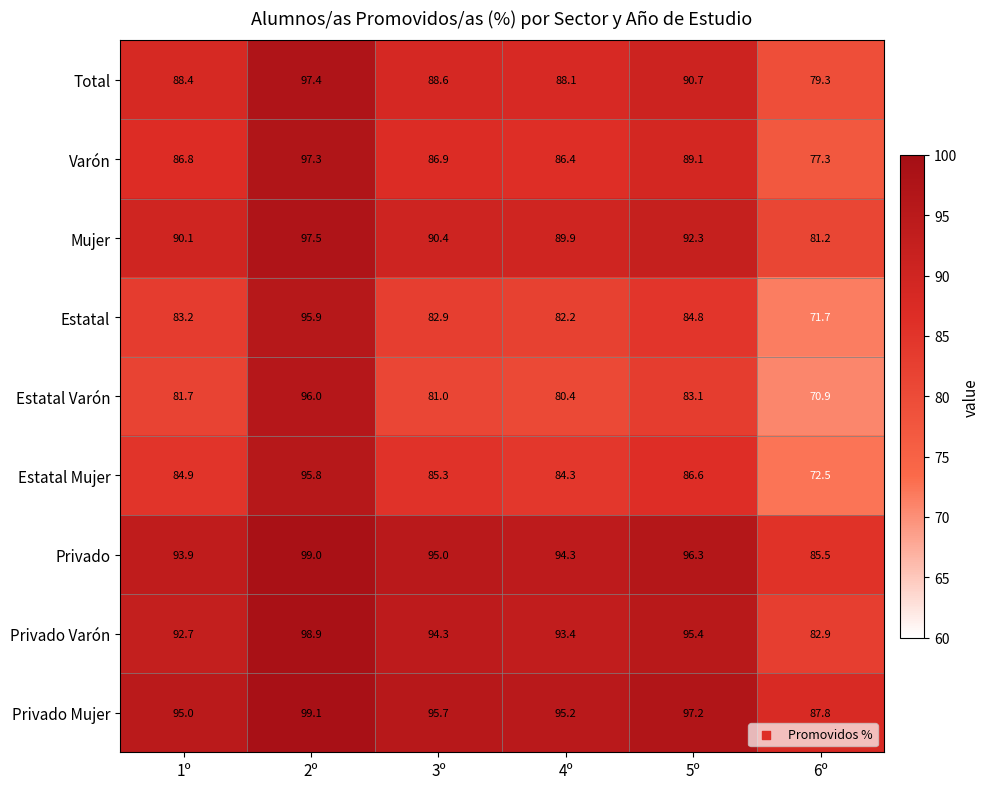

How many categories are shown in the chart?

6